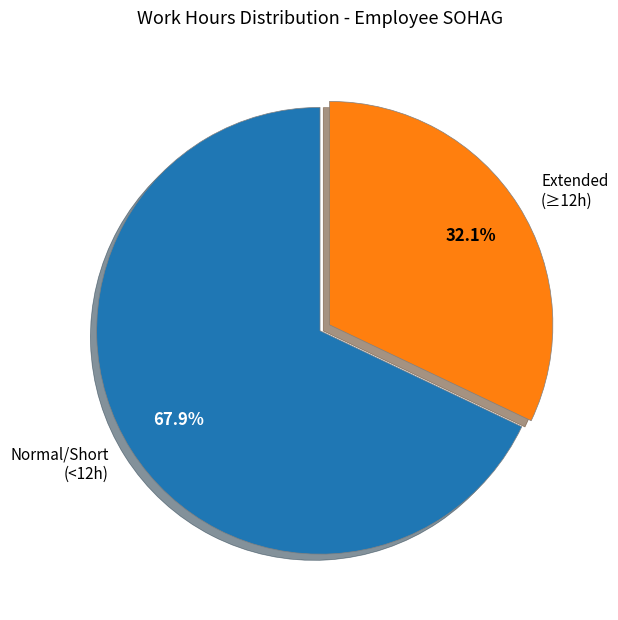

Which slice represents more than half of the pie?

Normal/Short (<12h)